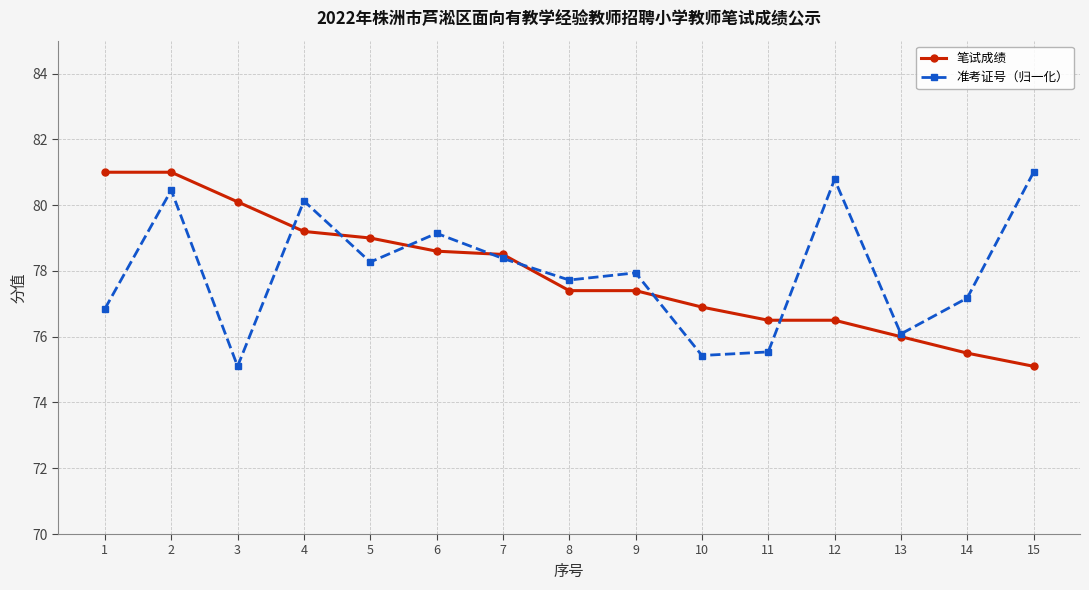

Where do 笔试成绩 and 准考证号（归一化） first cross each other?

3 and 4